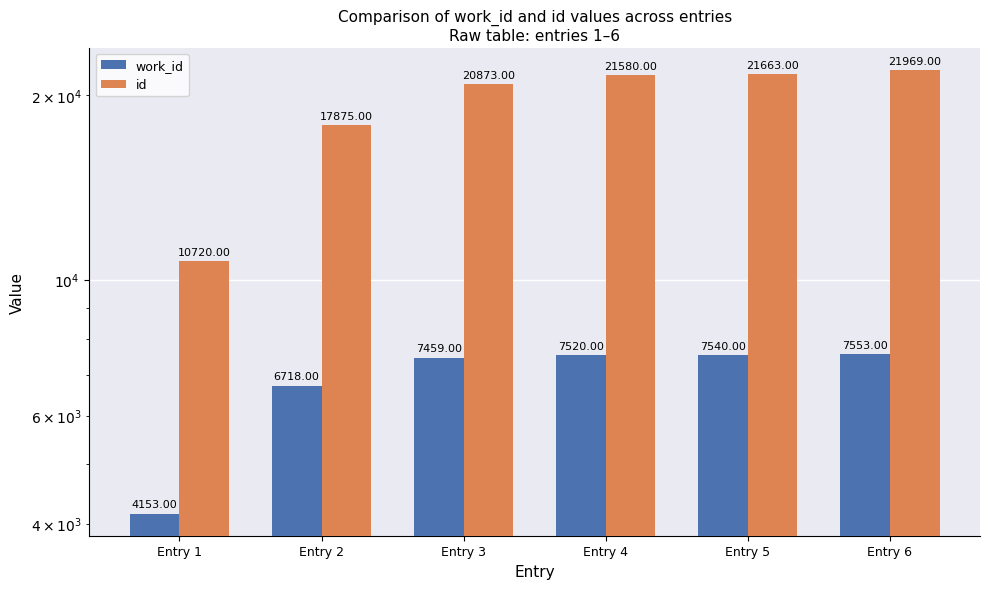

What is the difference between the maximum and minimum values in the id series?

11249